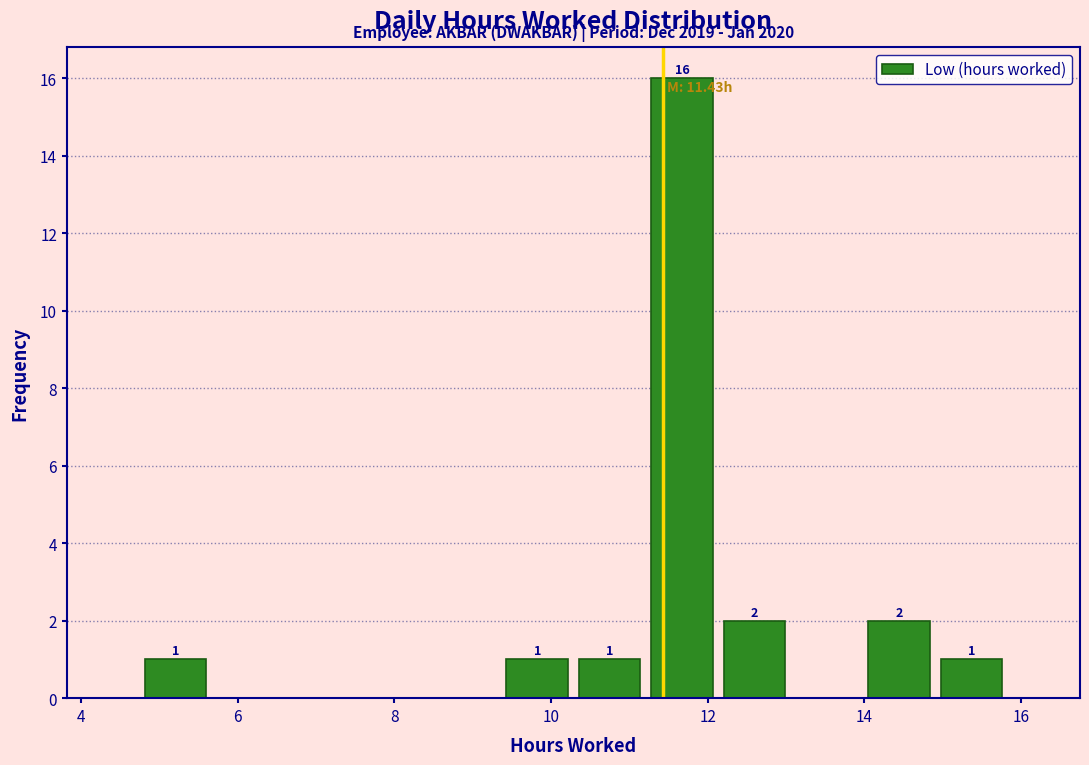

Over which range of the x-axis is the bar tallest?

11.2 to 12.2